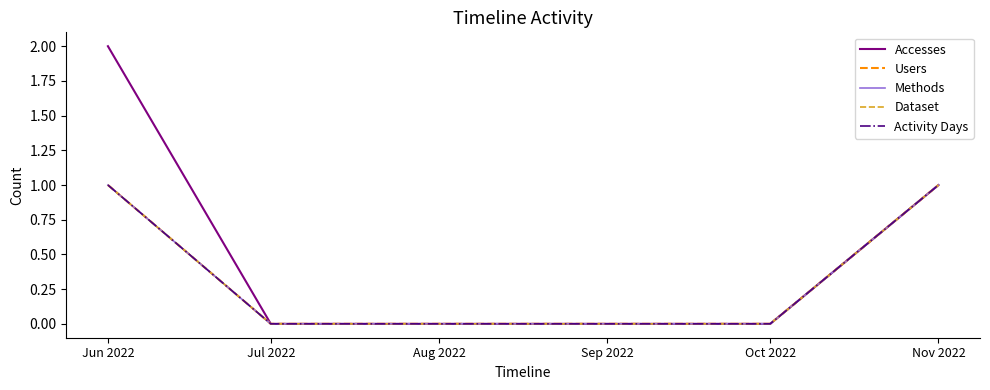

Is this an area chart (filled region under the line)?

No